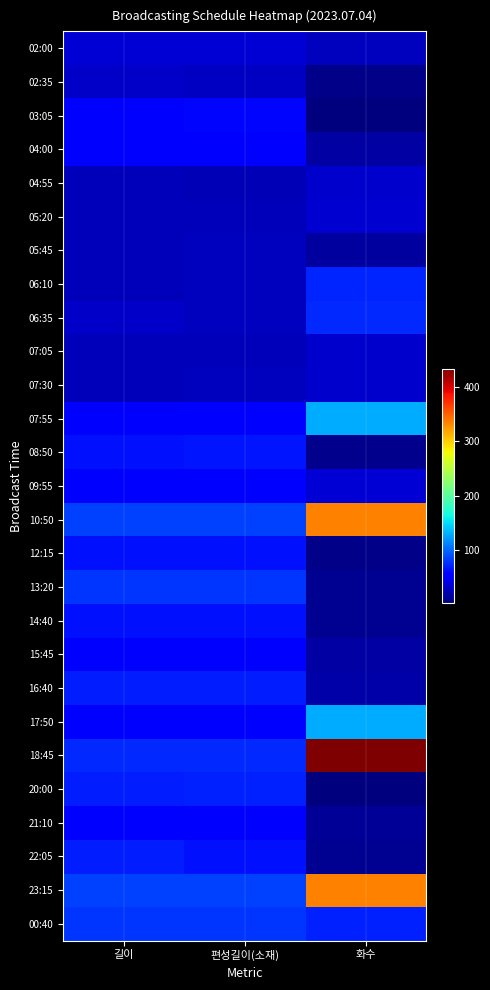

Between 길이 and 편성길이(소재), which is larger?

편성길이(소재)